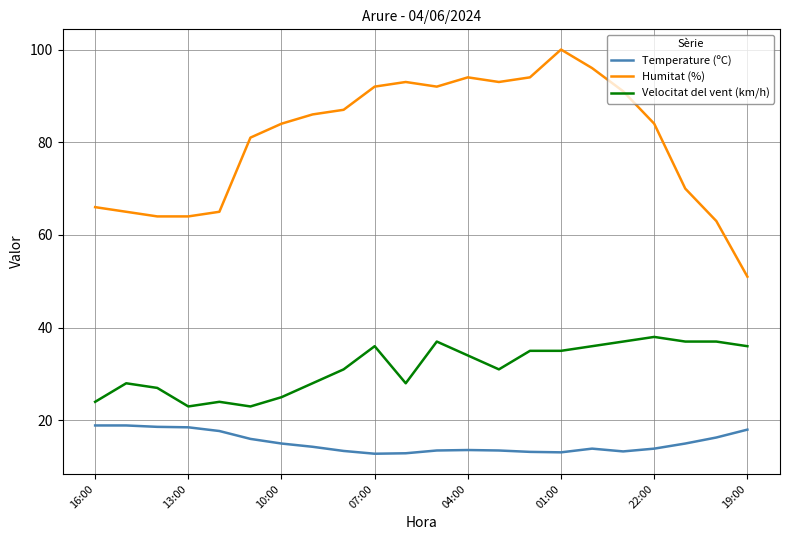

Does the chart display data point markers on the line(s)?

No